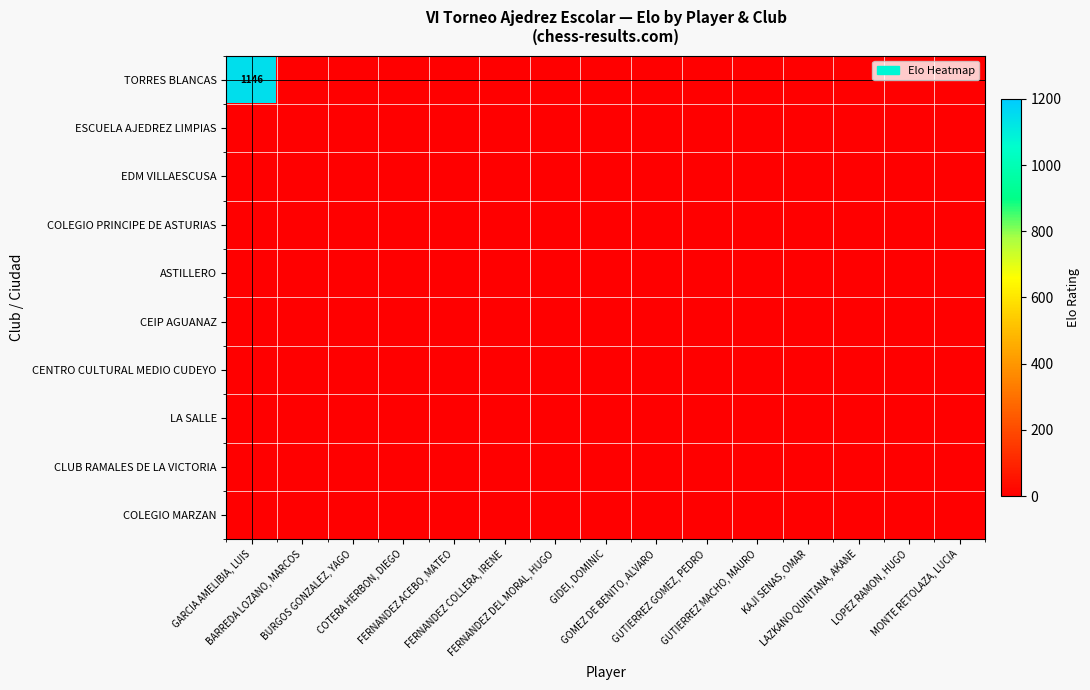

At which category is the sum across all series the highest?

GARCIA AMELIBIA, LUIS